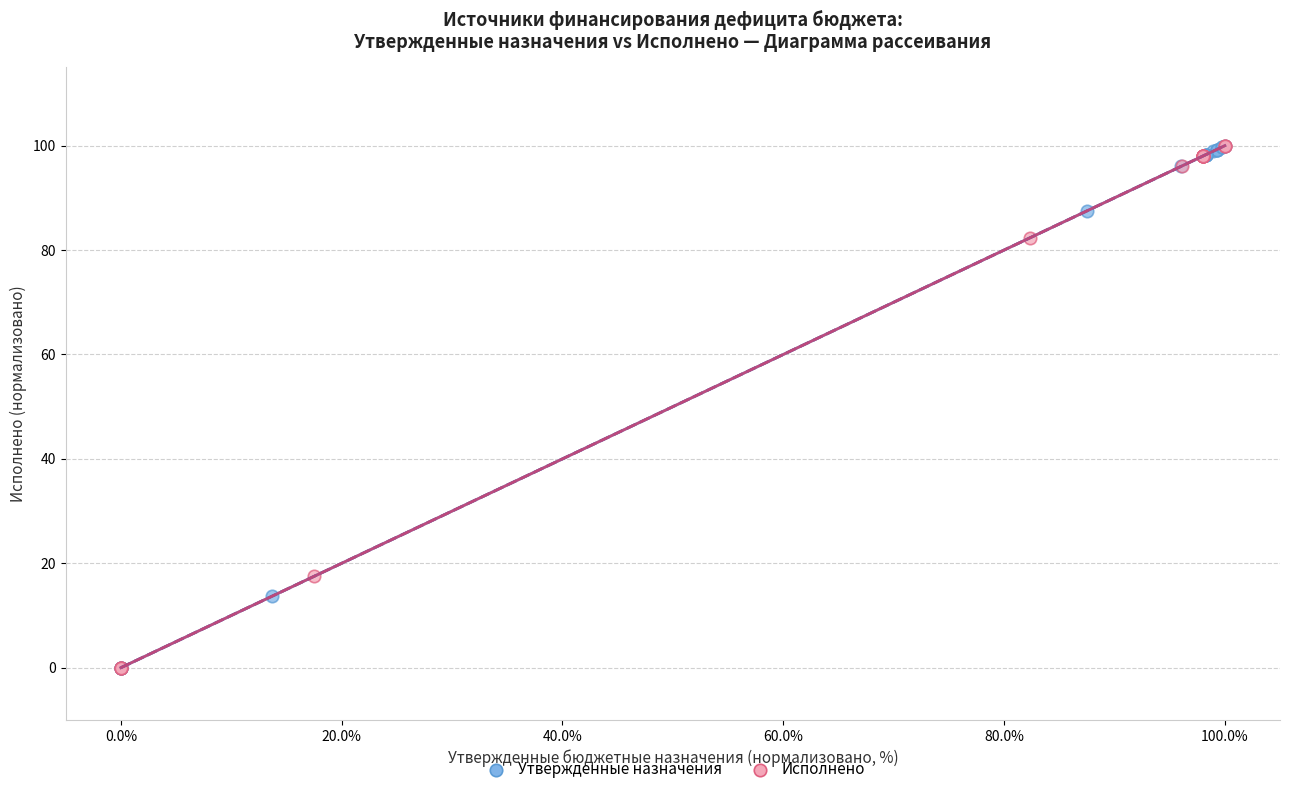

What are all the series names shown in the legend?

Утвержденные назначения, Исполнено